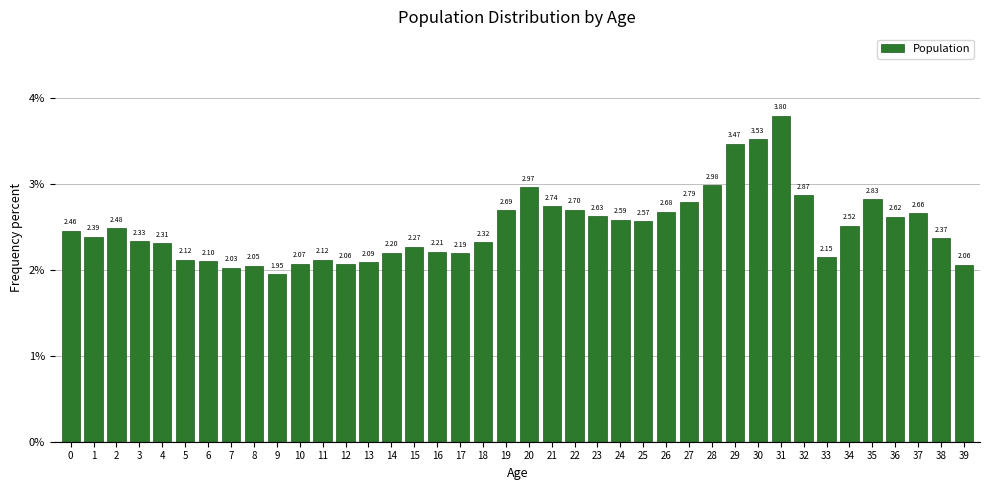

What is the sum of the values at 28 and 35?

5.8